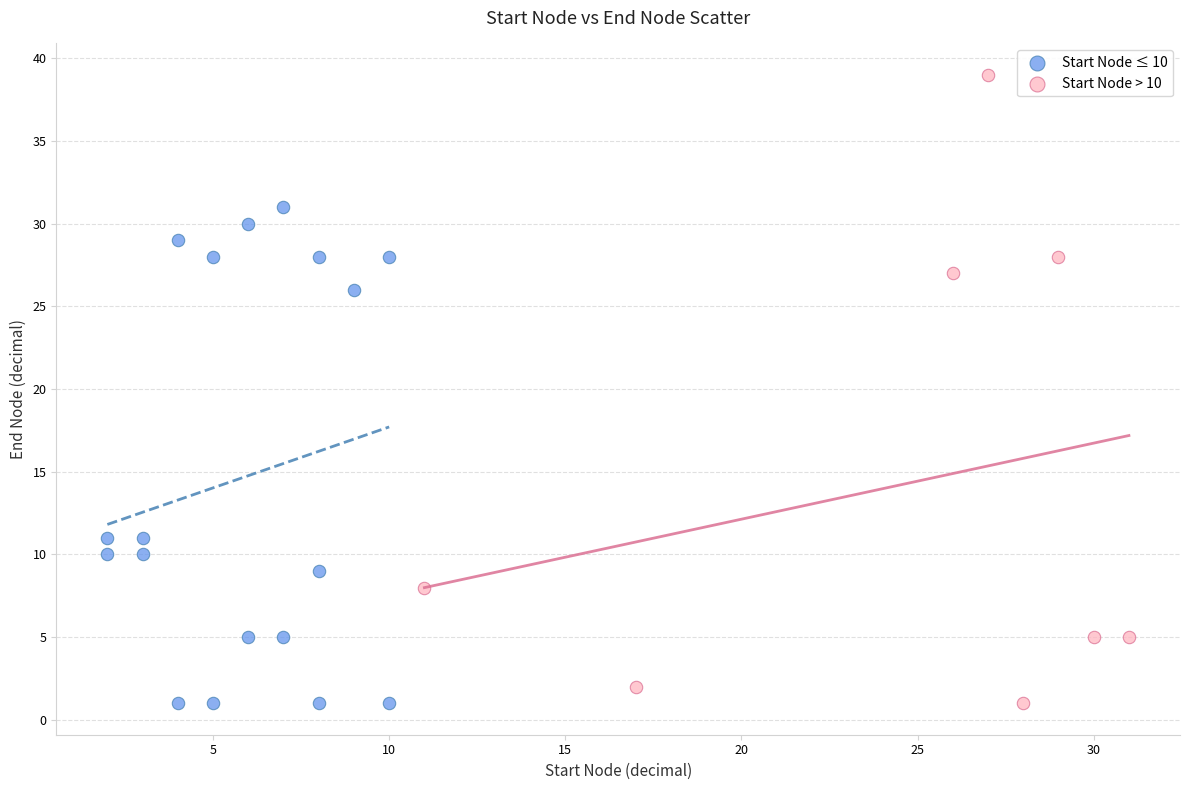

Which series has the widest spread of Y values?

Start Node > 10